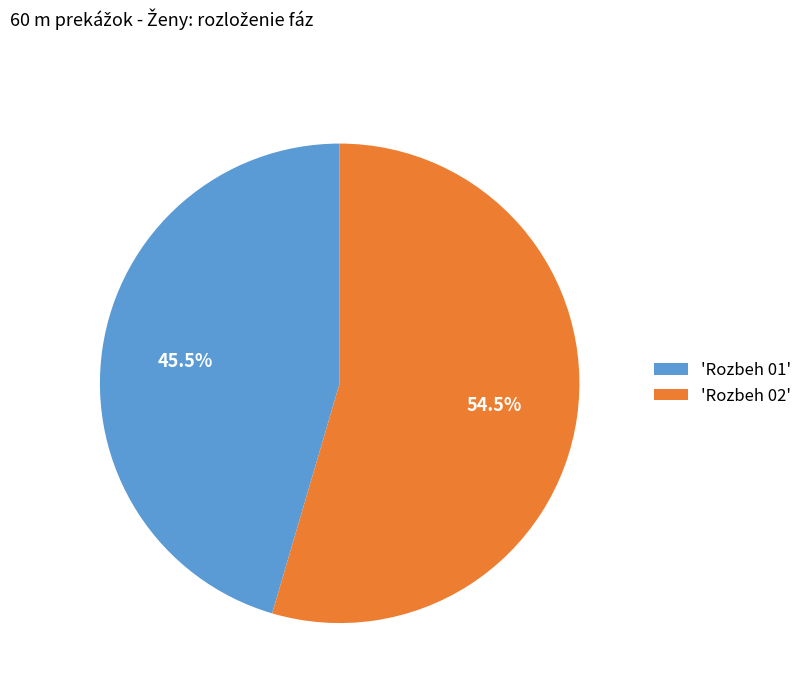

What is the total percentage of 'Rozbeh 01' and 'Rozbeh 02'?

100.0%